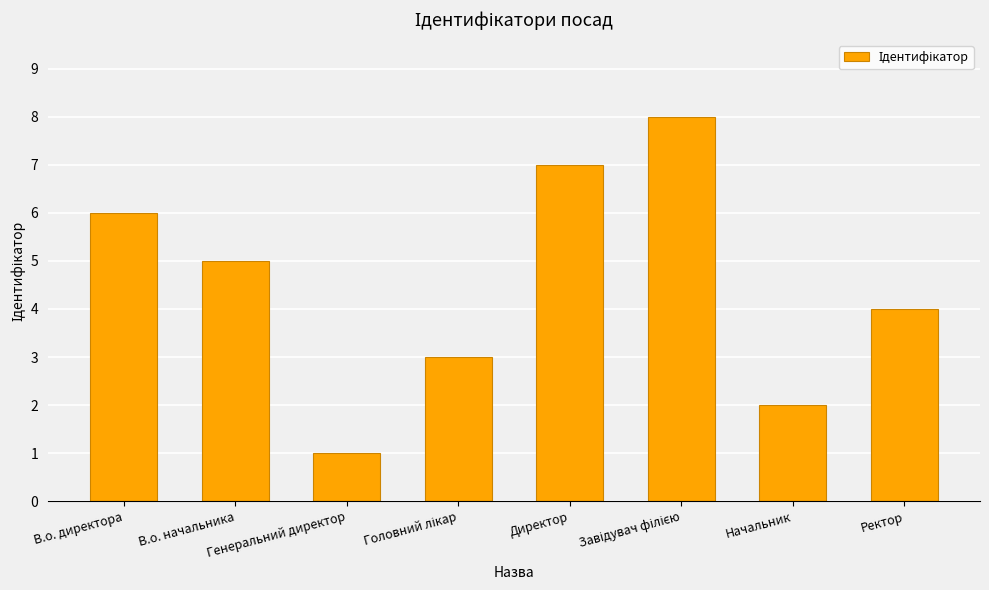

What is the difference between the maximum and second lowest values?

6